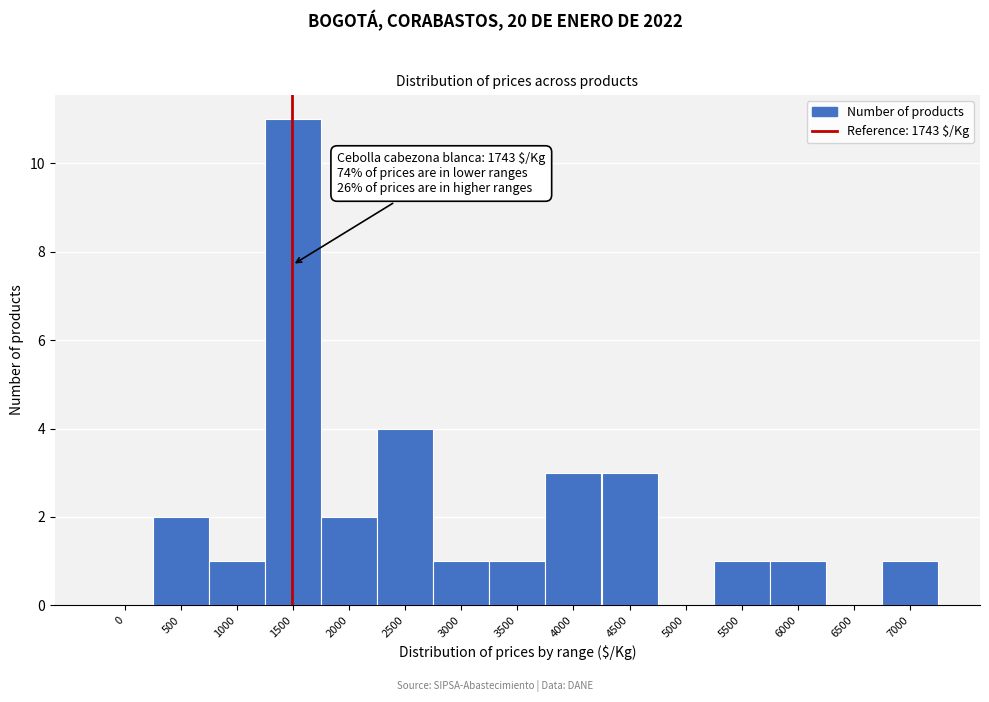

Reading left to right, transcribe all the data shown in this chart.

0=0	500=2	1000=1	1500=11	2000=2	2500=4	3000=1	3500=1	4000=3	4500=3	5000=0	5500=1	6000=1	6500=0	7000=1